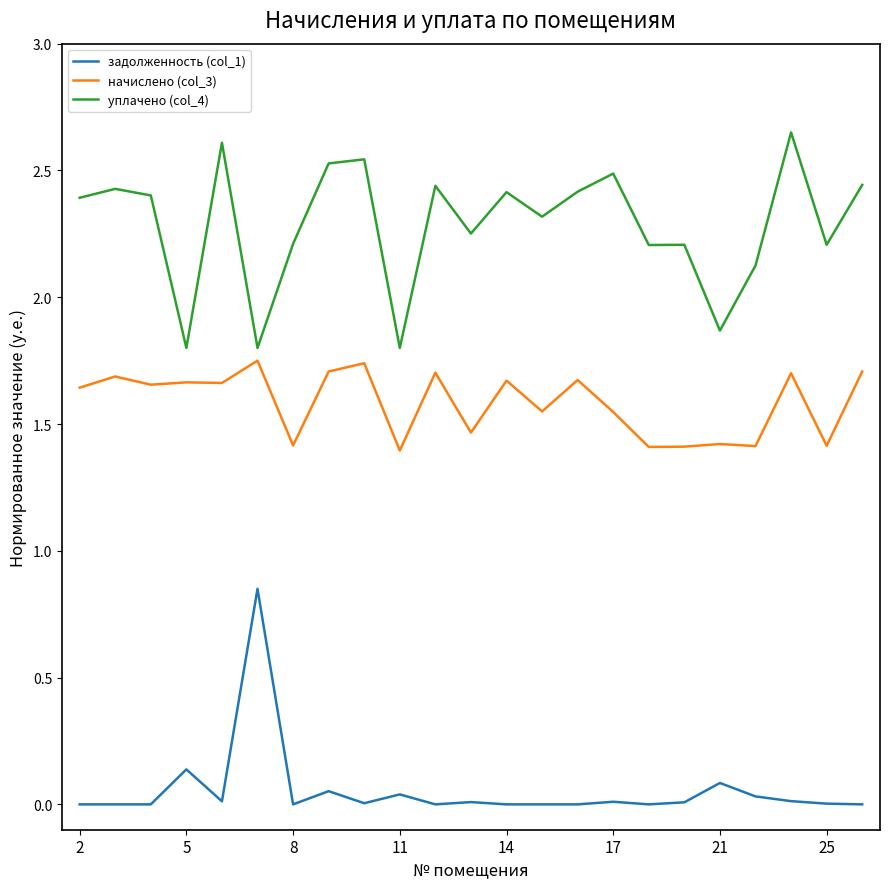

In начислено (col_3), how many points are higher than both neighbors (excluding endpoints)?

9